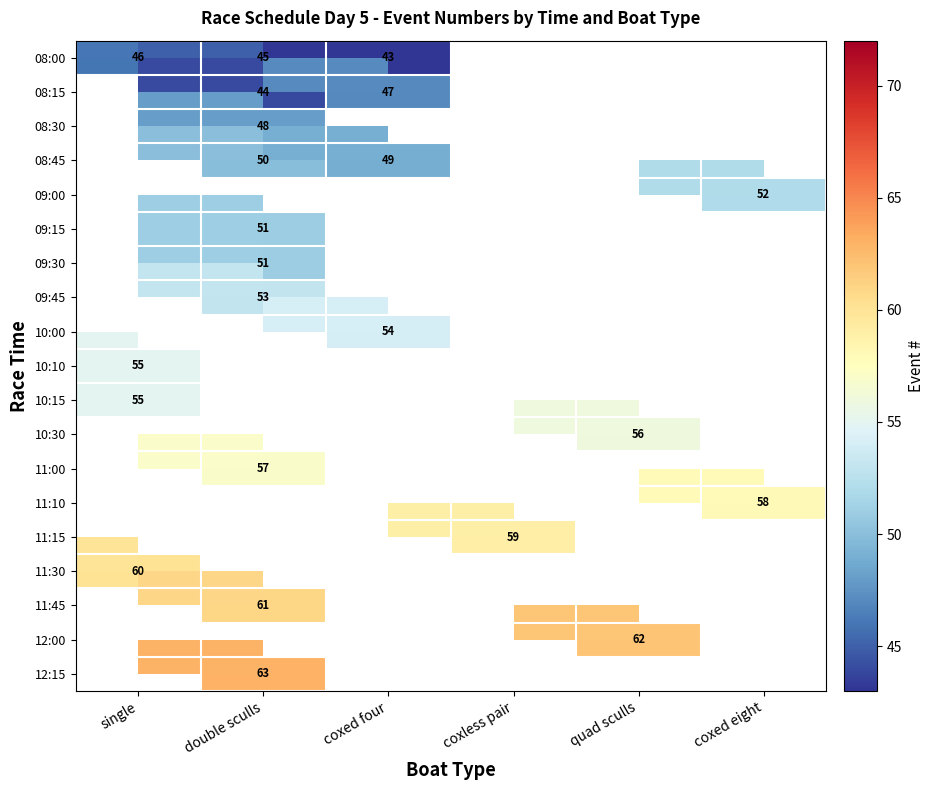

How many data points in 11:00 are above 0?

1